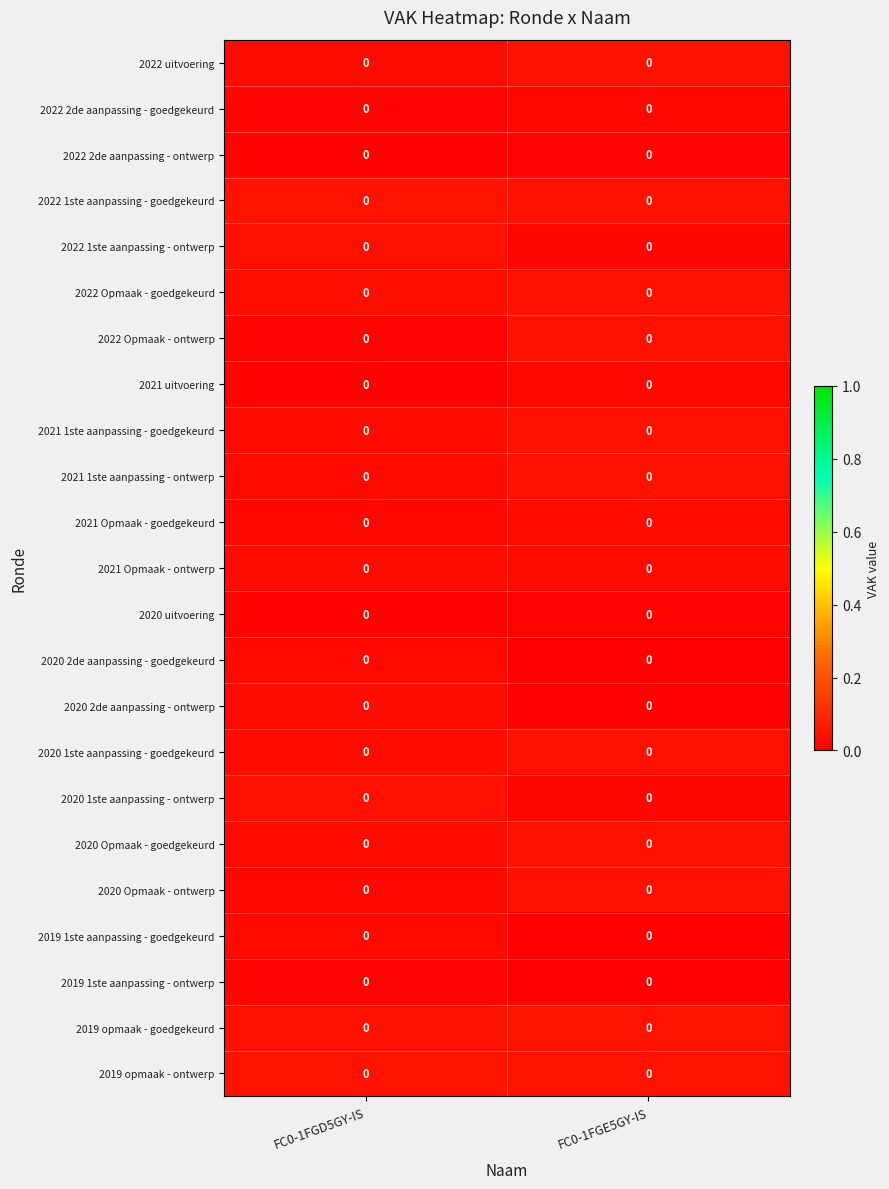

Which label corresponds to the smallest value in the chart?

FC0-1FGE5GY-IS